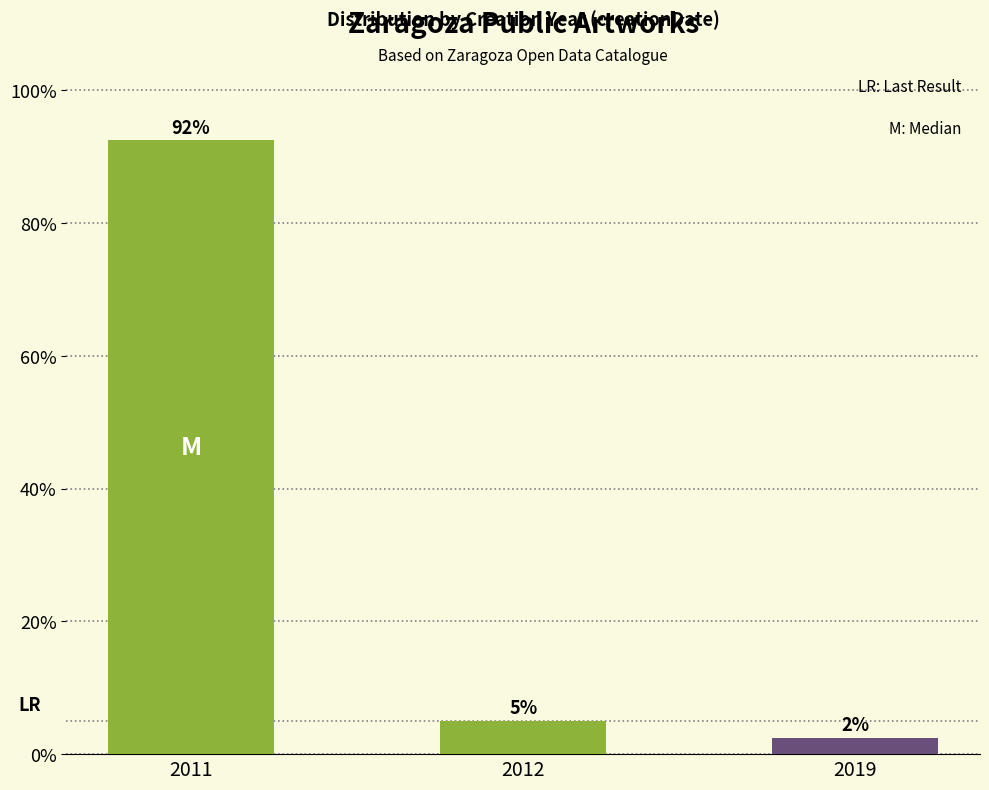

True or false: the data shows 92.5 at 2011.

True